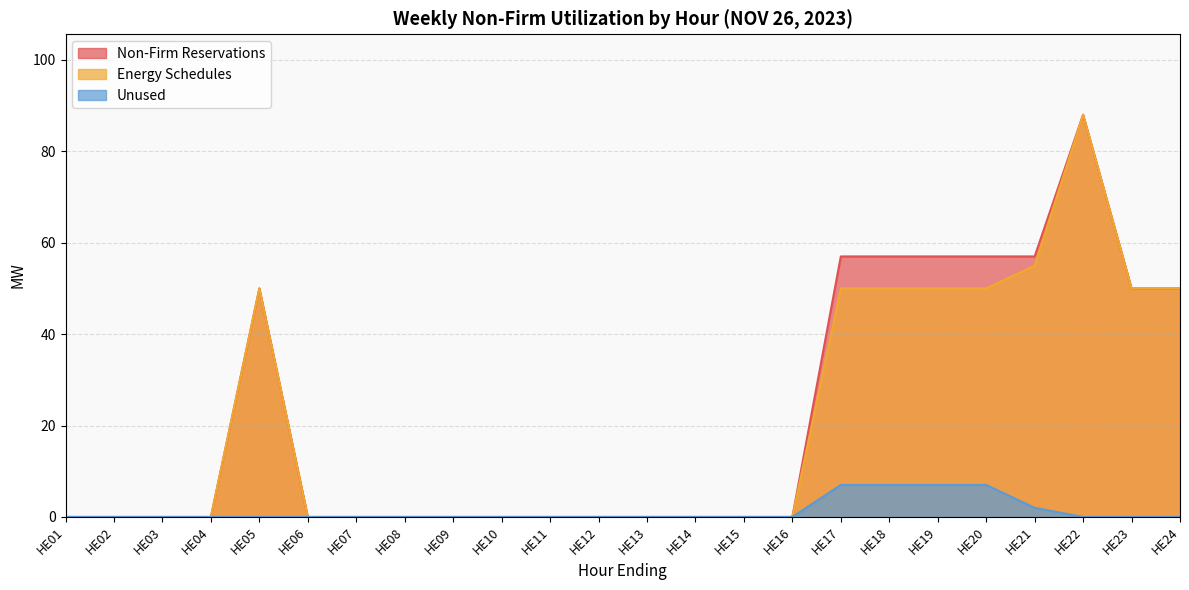

Which has a higher value, HE20 or HE23?

HE20